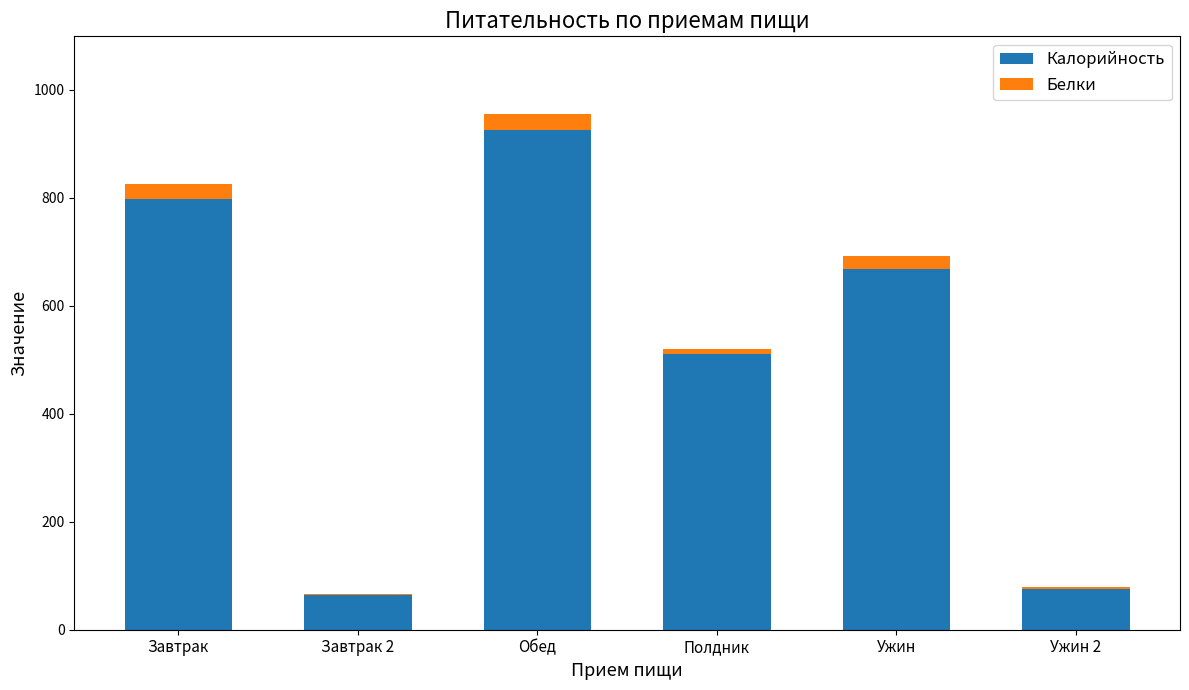

What is the approximate value of Калорийность at Обед?

926.0